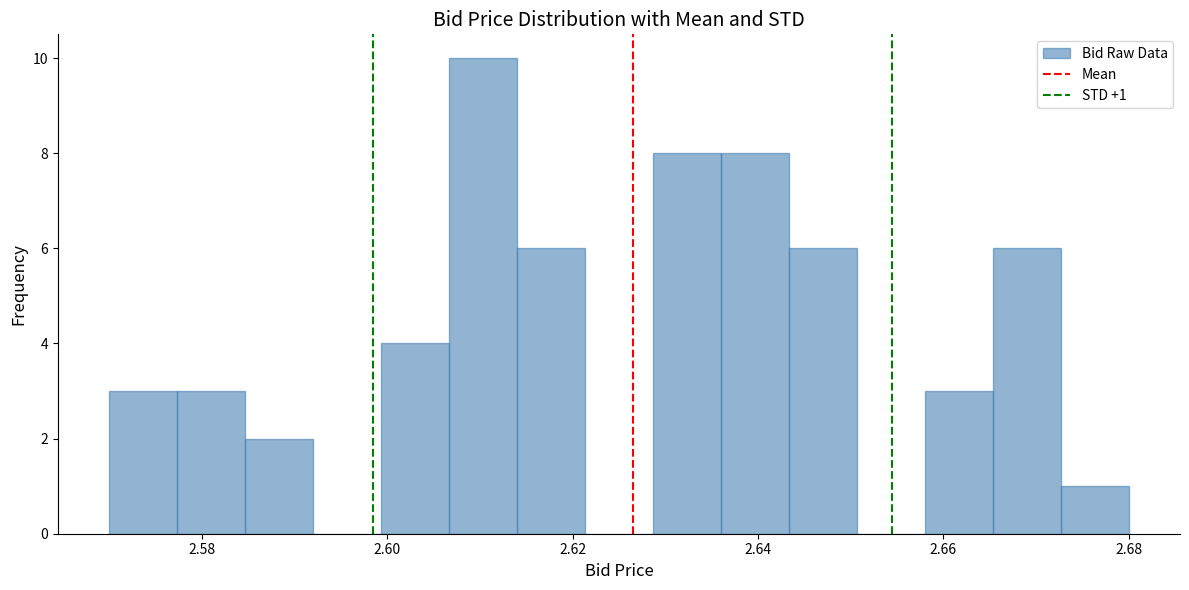

Read against the x-axis, roughly where is the centre of the tallest bar?

2.610